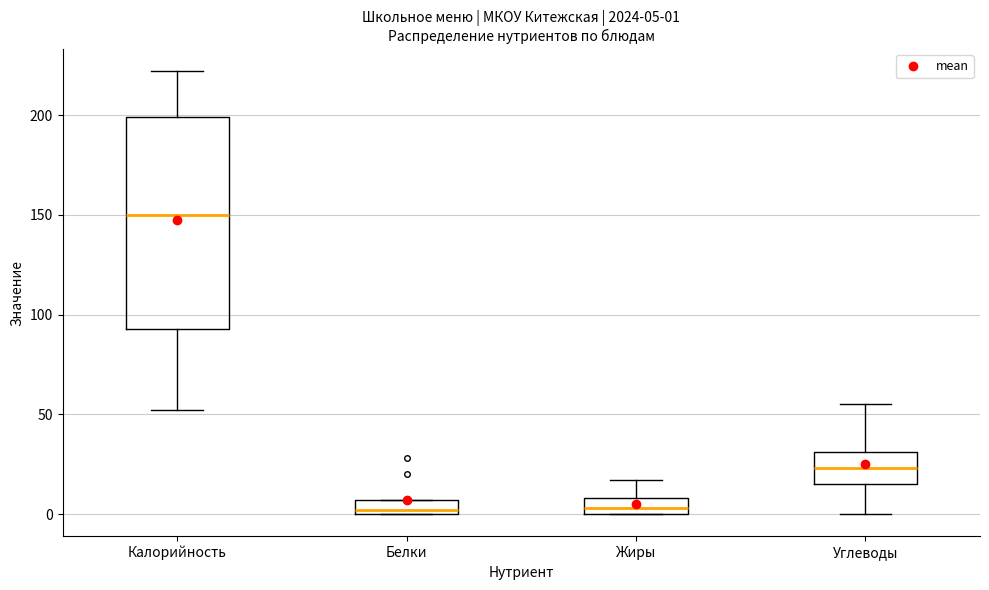

Which box is the tallest, from its lower edge to its upper edge?

Калорийность